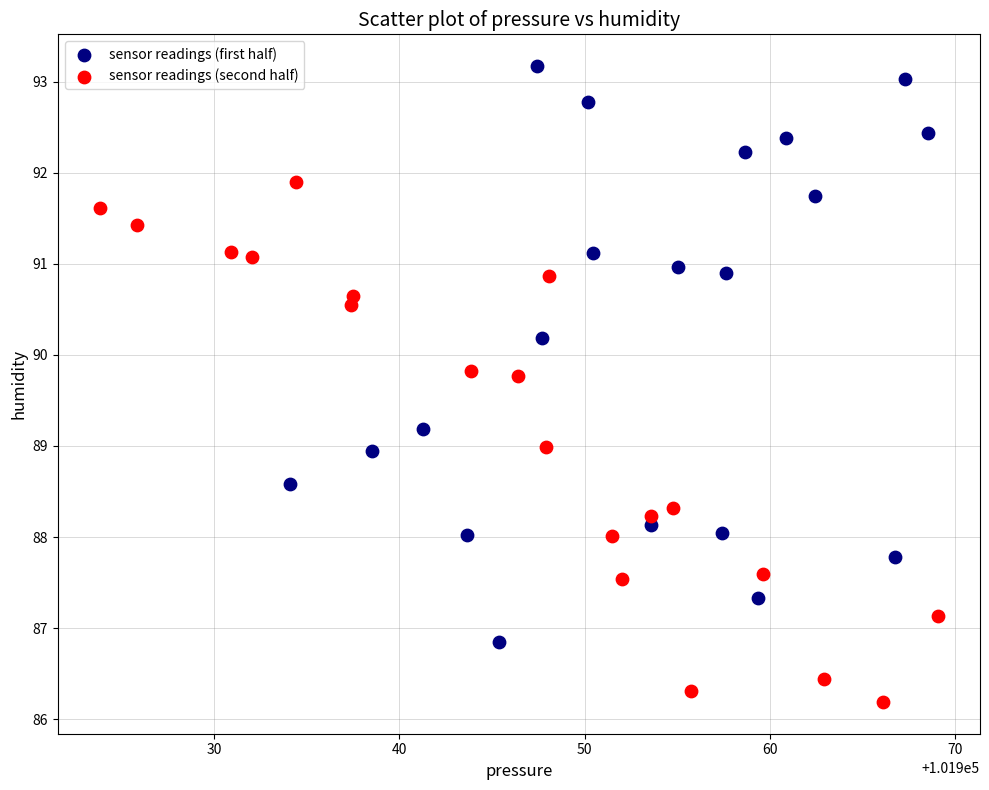

Which series contains the lowest Y value?

sensor readings (second half)